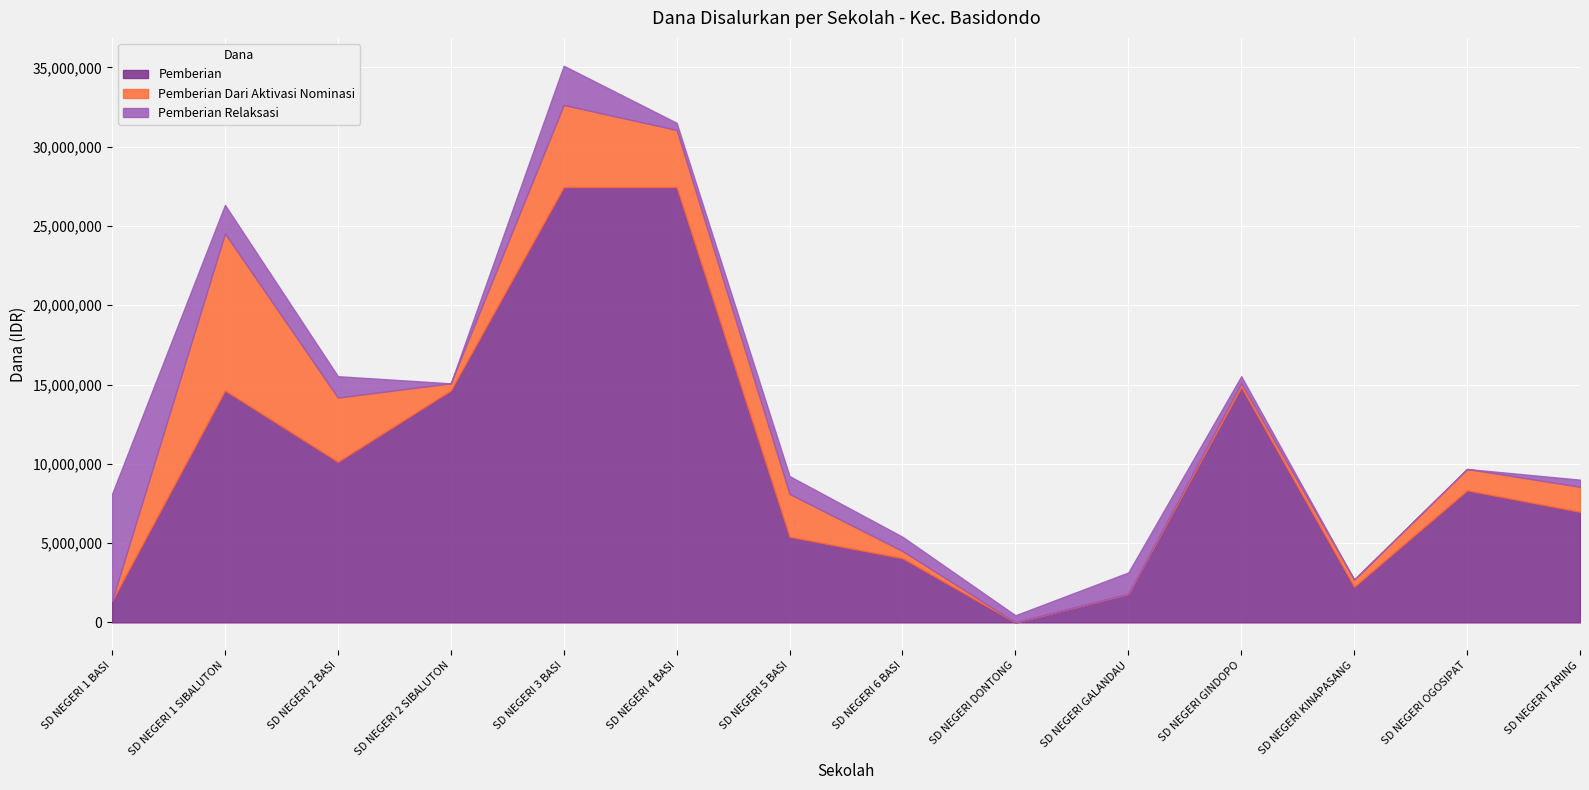

Which category has the highest value across all series?

SD NEGERI 3 BASI